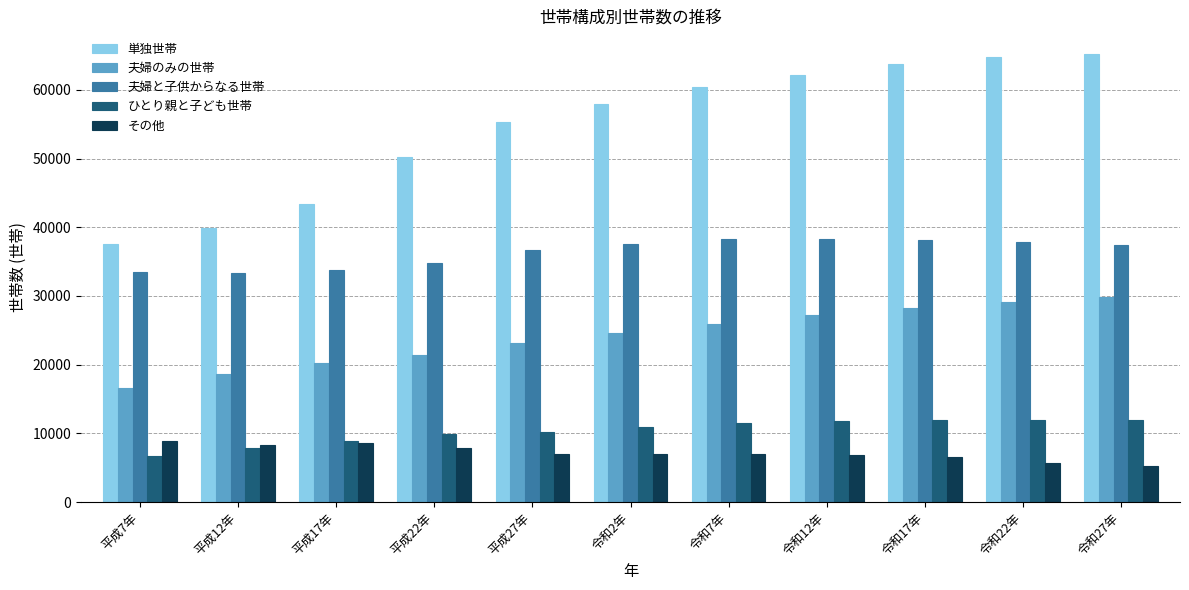

Rank the series by their maximum value, from lowest to highest.

その他, ひとり親と子ども世帯, 夫婦のみの世帯, 夫婦と子供からなる世帯, 単独世帯